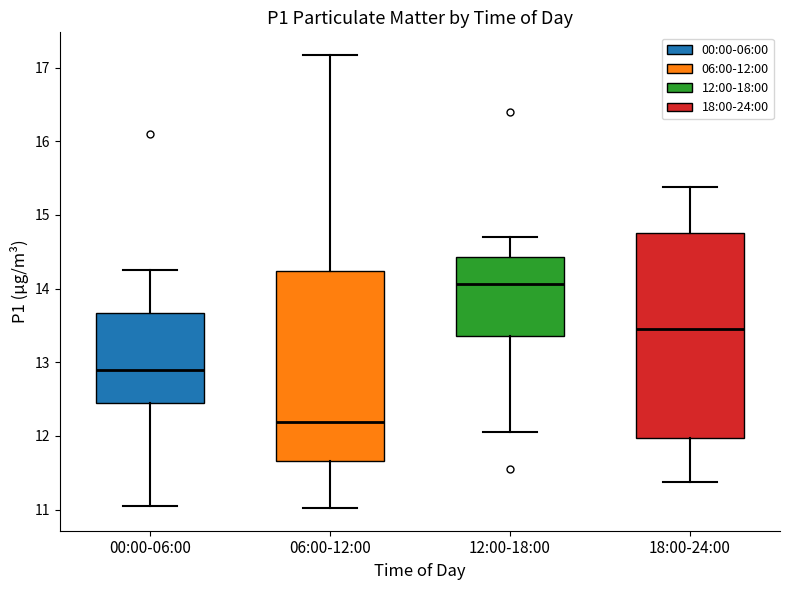

Which box is the tallest, from its lower edge to its upper edge?

18:00-24:00